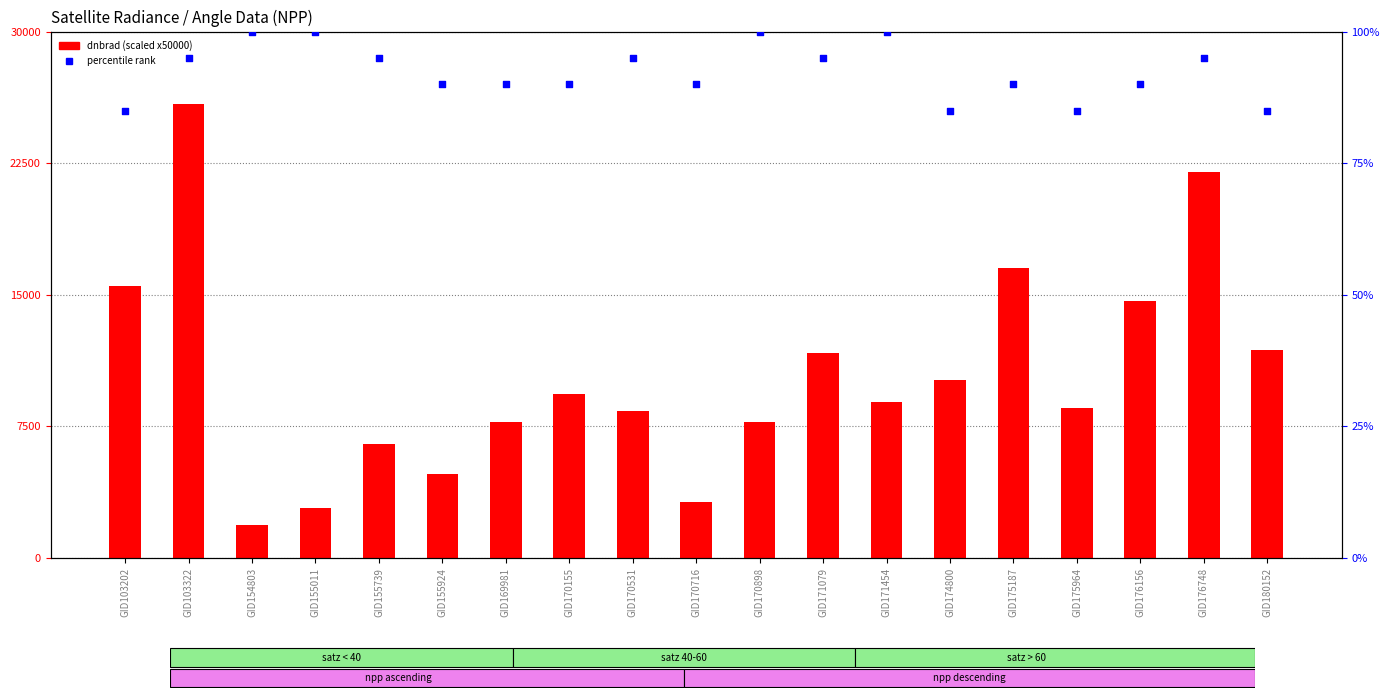

Which series has the widest spread of Y values?

dnbrad (scaled)